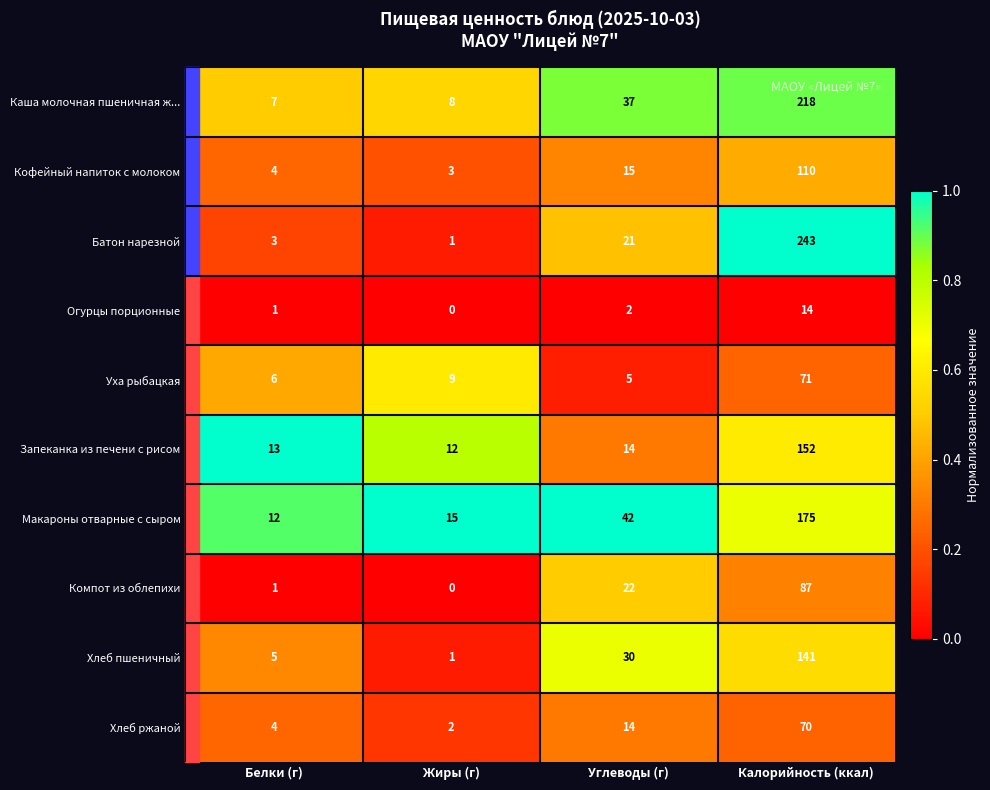

What value does the Кофейный напиток с молоком series have at Калорийность (ккал), to the nearest 10?

110